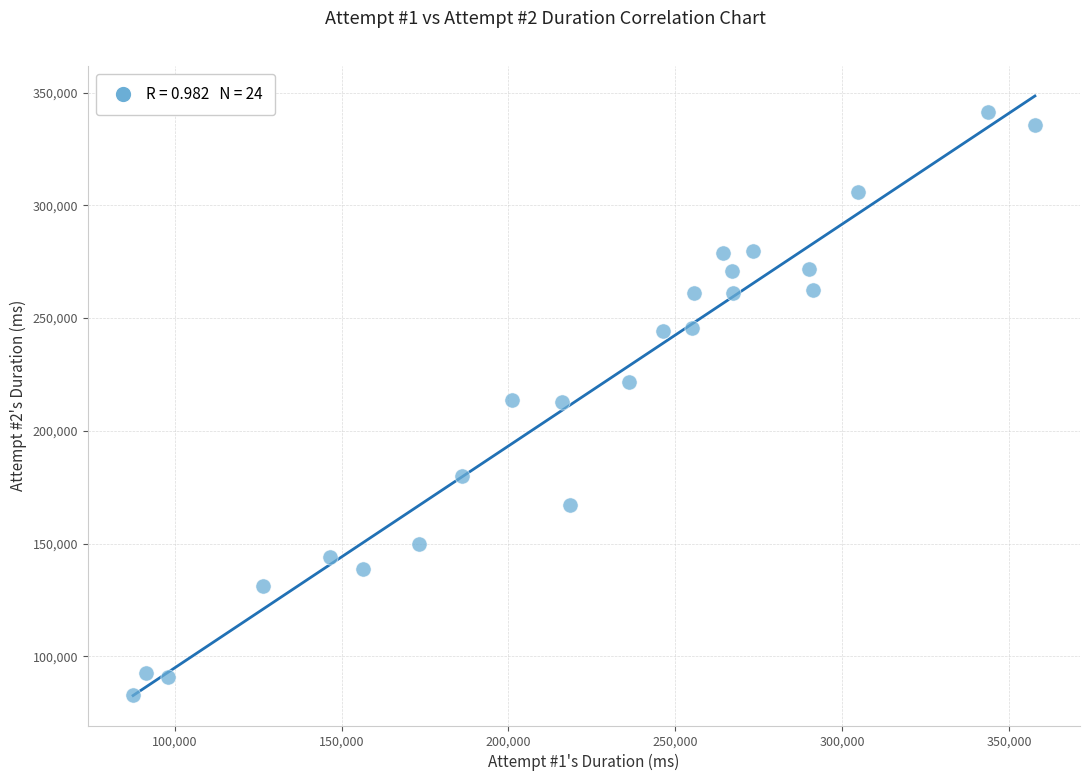

What is the range of X values (max minus min)?

270293